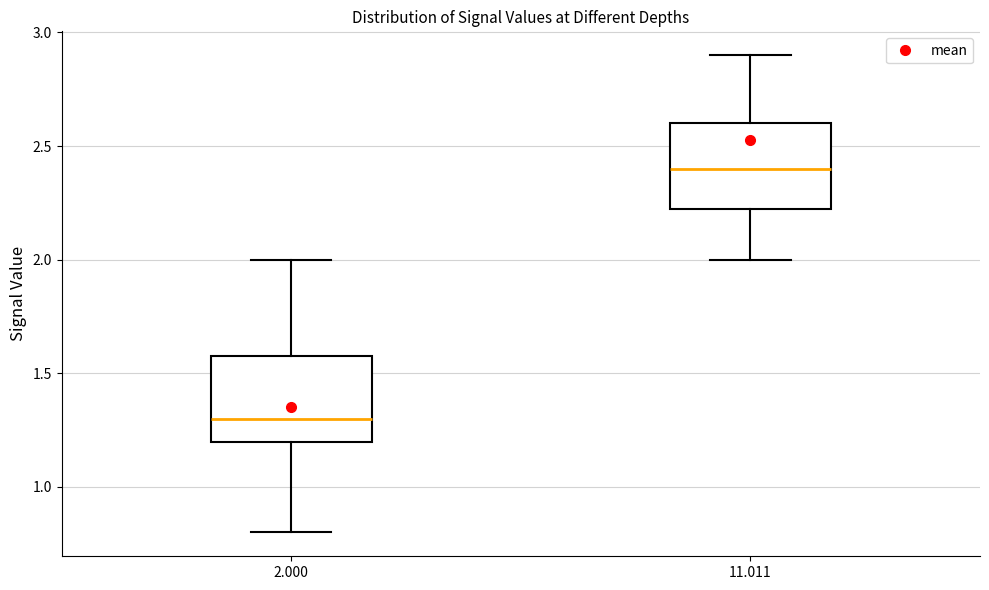

Which box has the lowest median line?

2.000